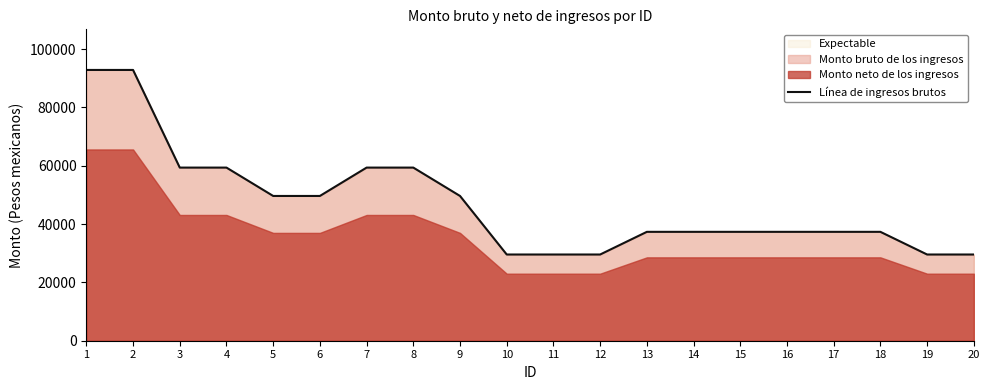

What is the difference between the maximum and second lowest values?

63302.8